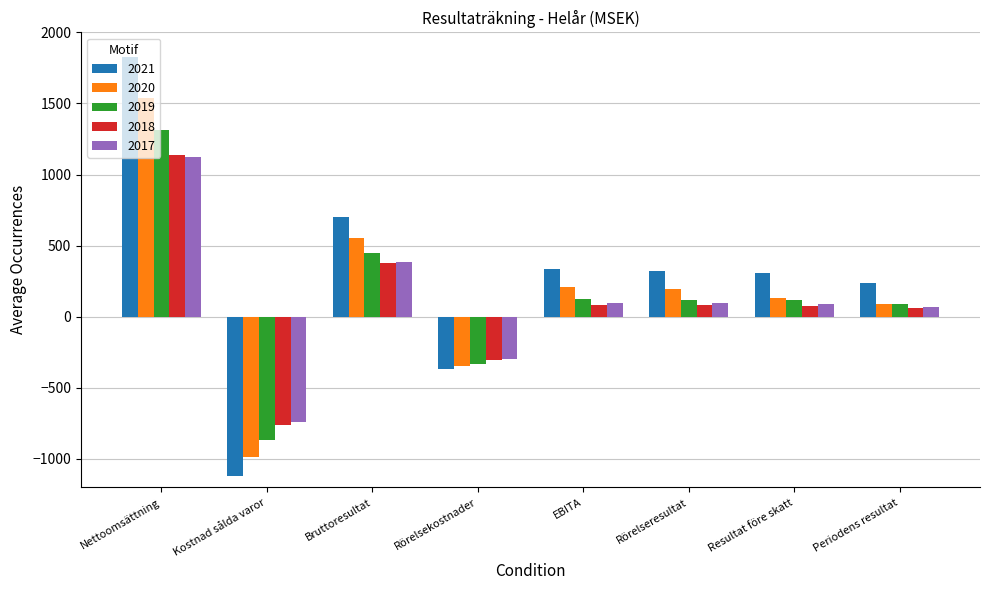

How many negative values does the 2020 series have?

2